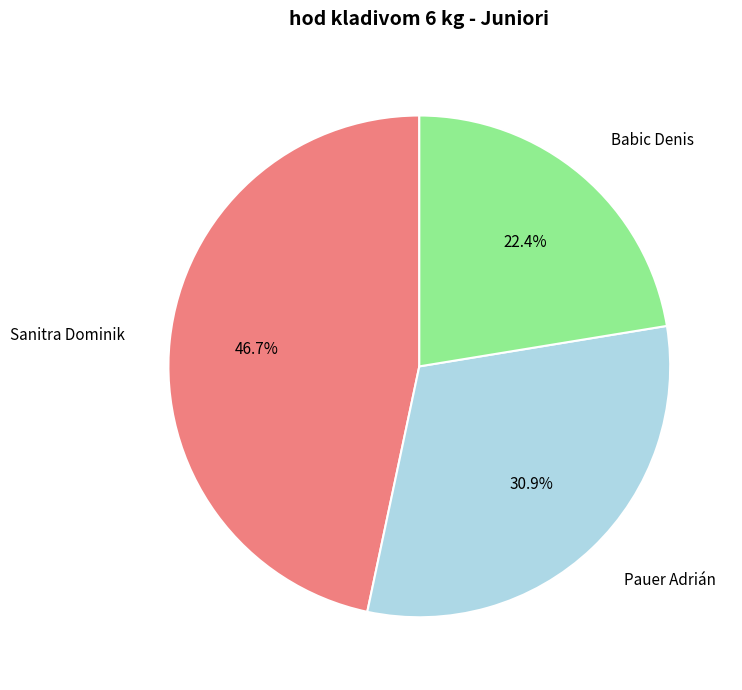

What percentage is the Babic Denis slice, to the nearest percent?

22%